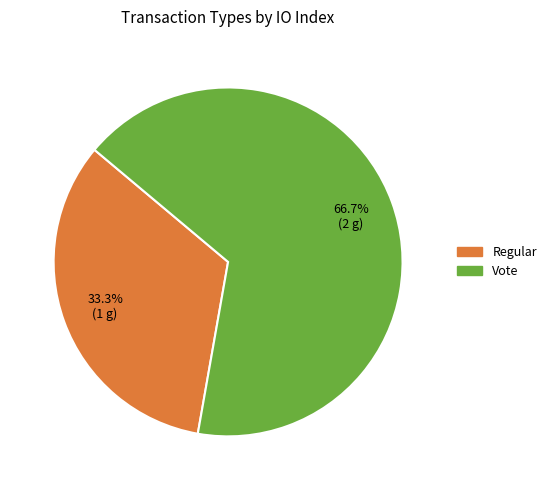

What is the smallest slice in the pie chart?

Regular